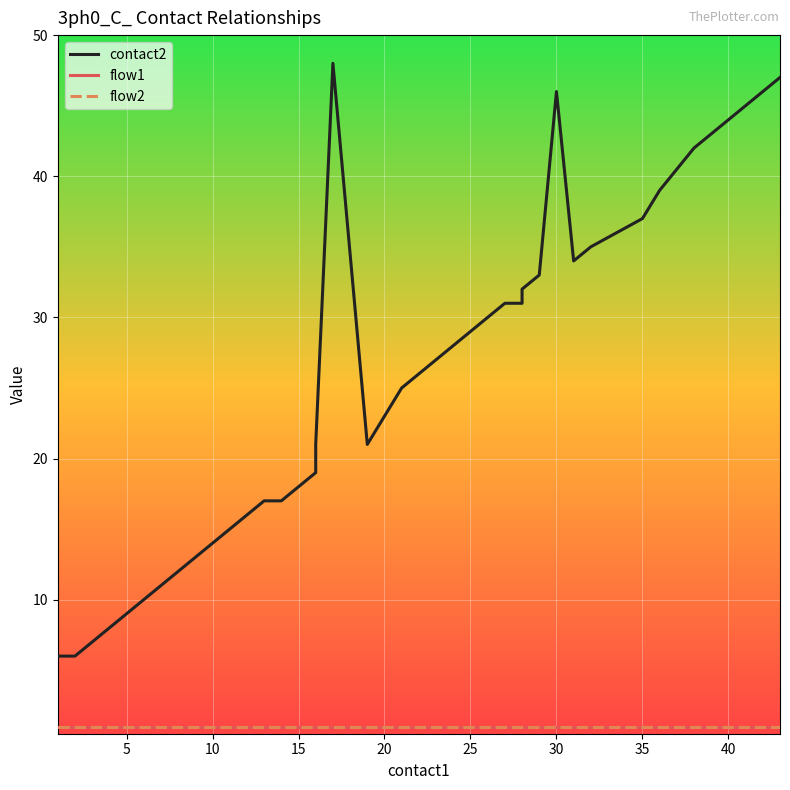

Reading left to right, what are all the values shown in this chart?

contact2: 6	6	7	8	9	10	11	12	13	14	15	16	17	17	18	19	21	48	21	25	26	27	28	29	30	31	31	32	33	46	34	35	37	39	42	43	44	45	46	47
flow1: 1	1	1	1	1	1	1	1	1	1	1	1	1	1	1	1	1	1	1	1	1	1	1	1	1	1	1	1	1	1	1	1	1	1	1	1	1	1	1	1
flow2: 1	1	1	1	1	1	1	1	1	1	1	1	1	1	1	1	1	1	1	1	1	1	1	1	1	1	1	1	1	1	1	1	1	1	1	1	1	1	1	1